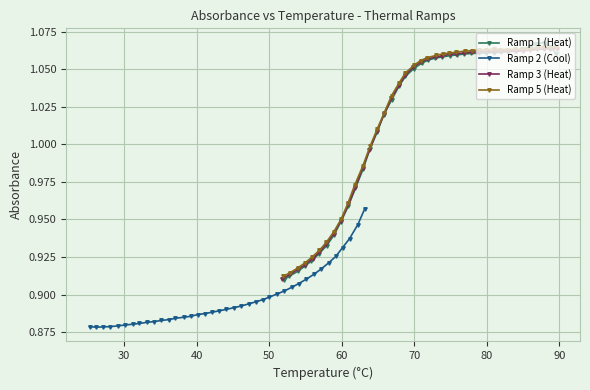

How many values in the Ramp 1 (Heat) series exceed 1?

26